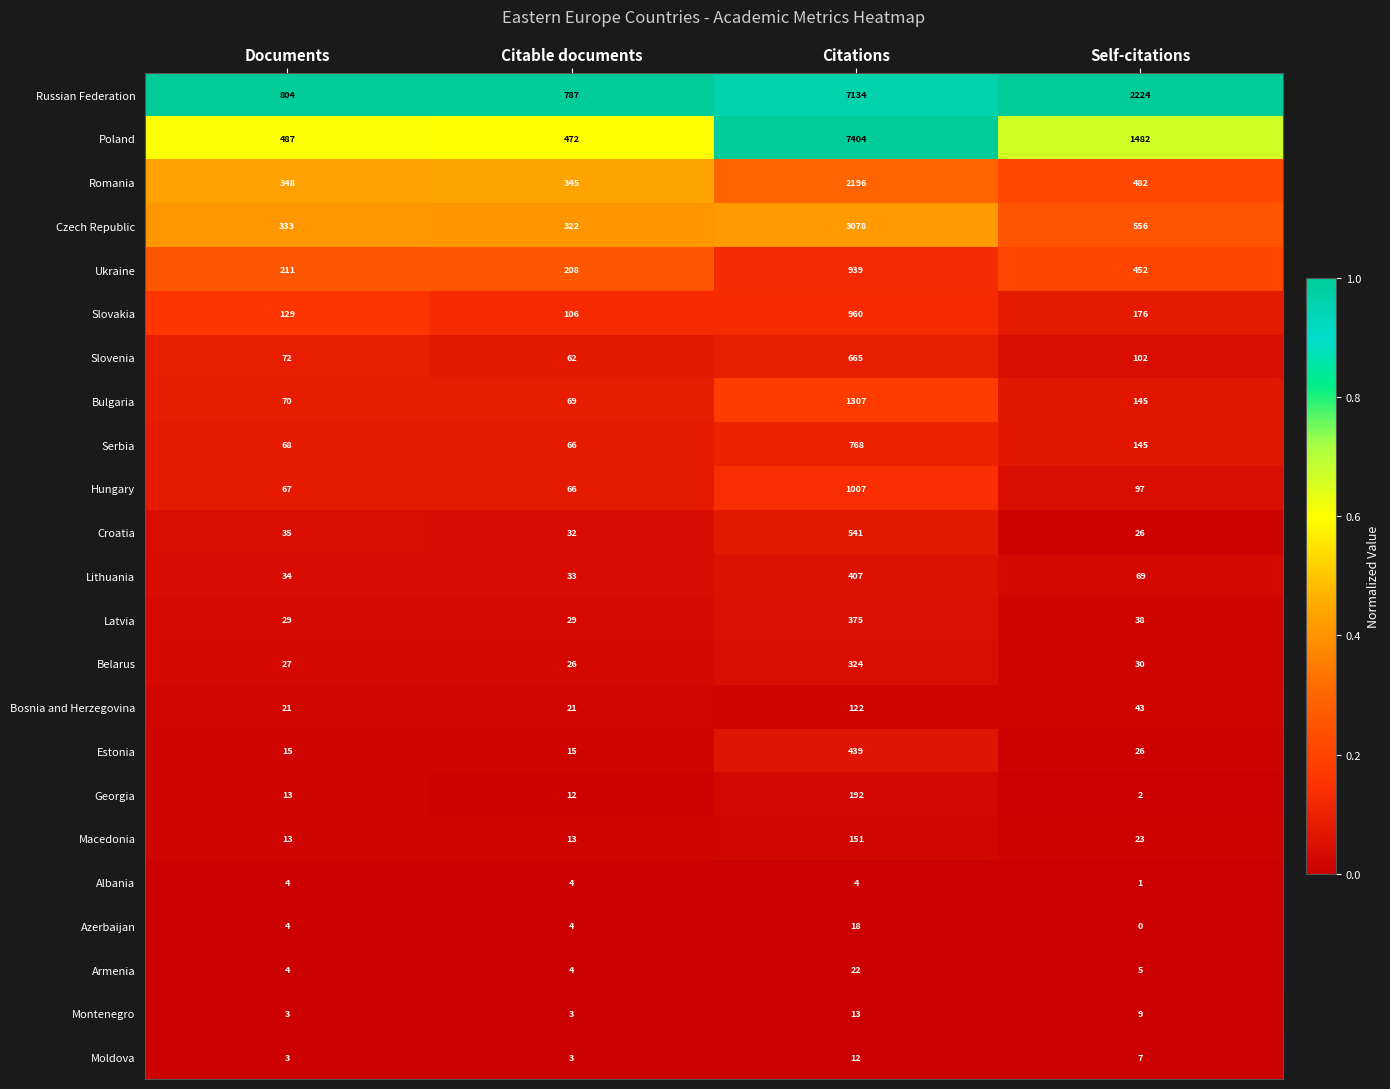

How many data points does each series have?

4